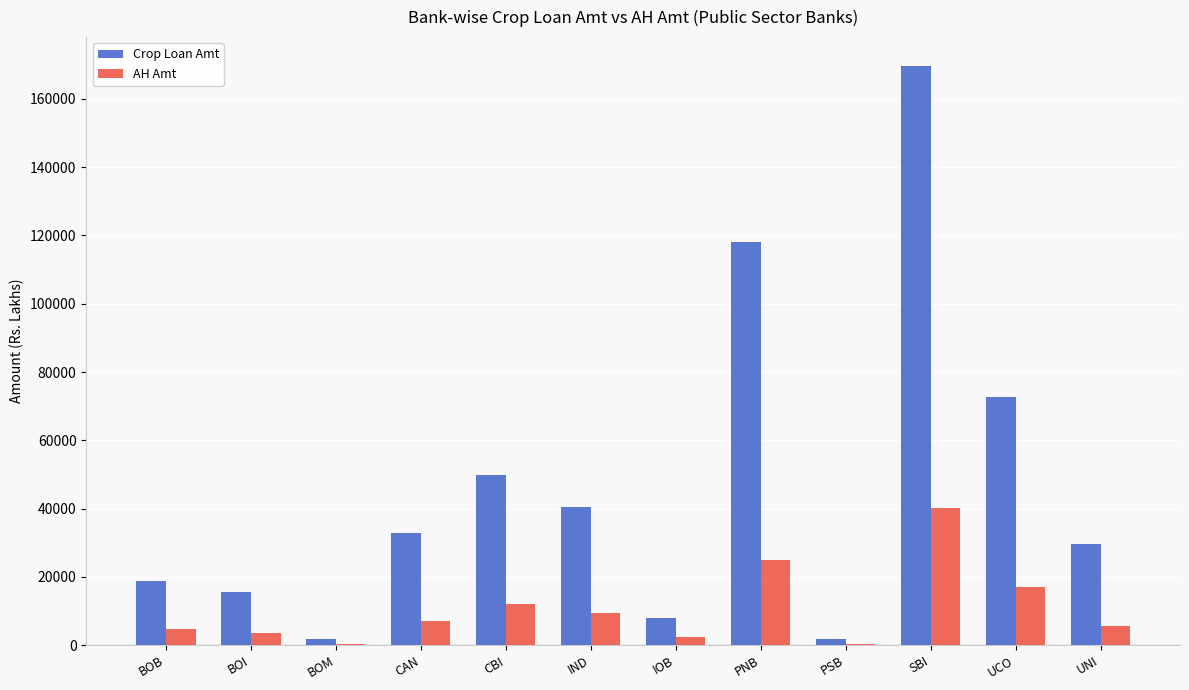

What is the greatest value displayed?

169587.7